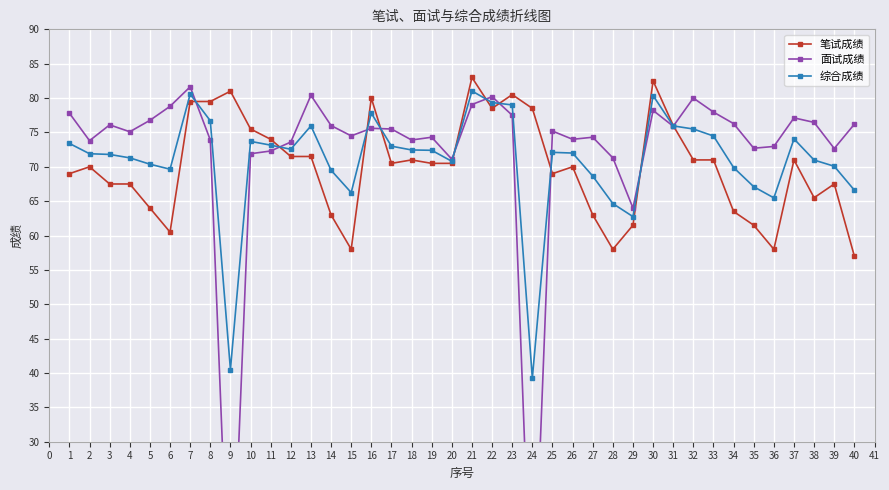

What is the highest value of the 笔试成绩 series?

83.0